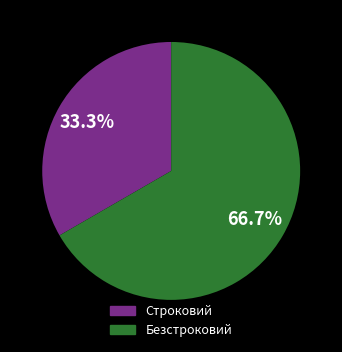

To the nearest percent, what is the combined percentage of Безстроковий and Строковий?

100%